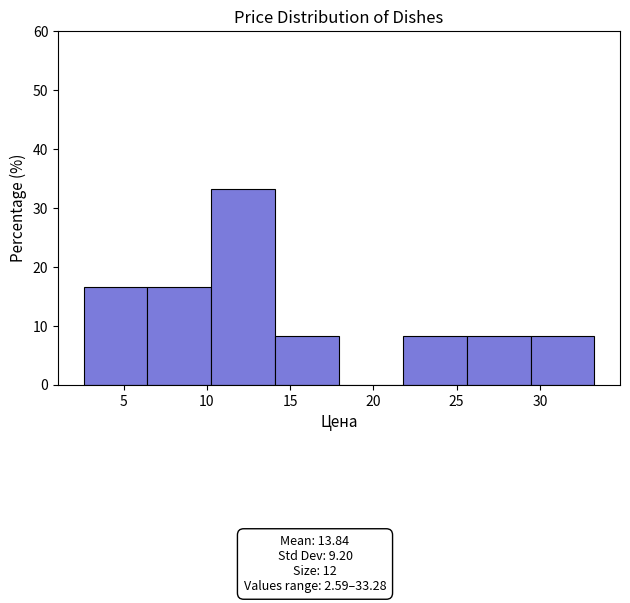

Over which range of the x-axis is the bar tallest?

10.5 to 14.0